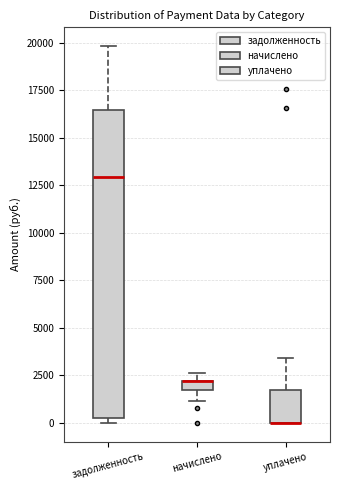

Which box is the tallest, from its lower edge to its upper edge?

задолженность